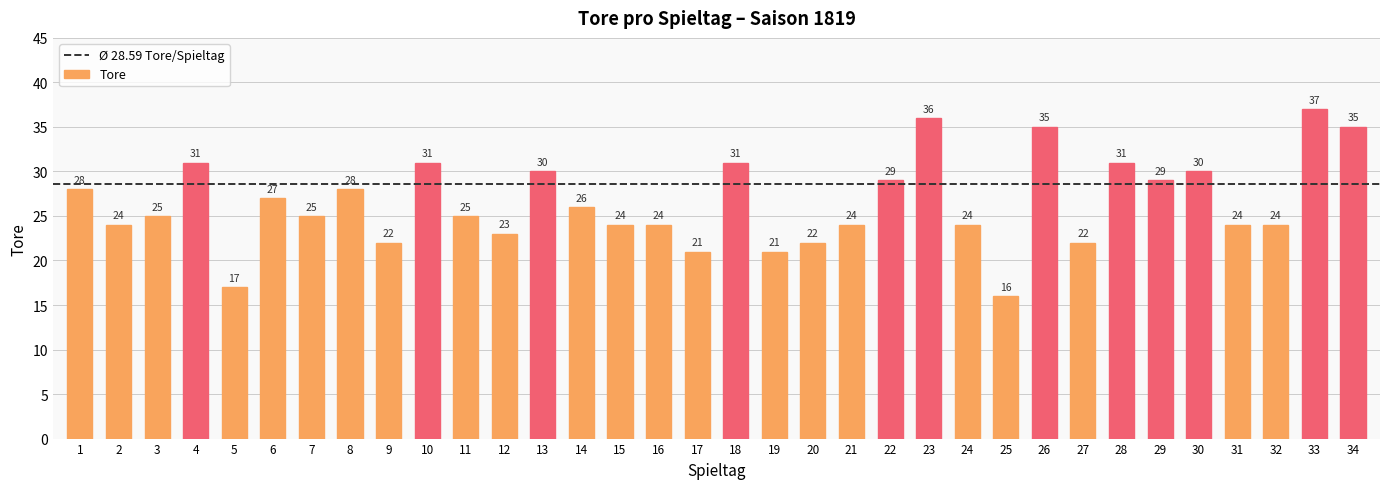

Where does the data first go above 25?

1